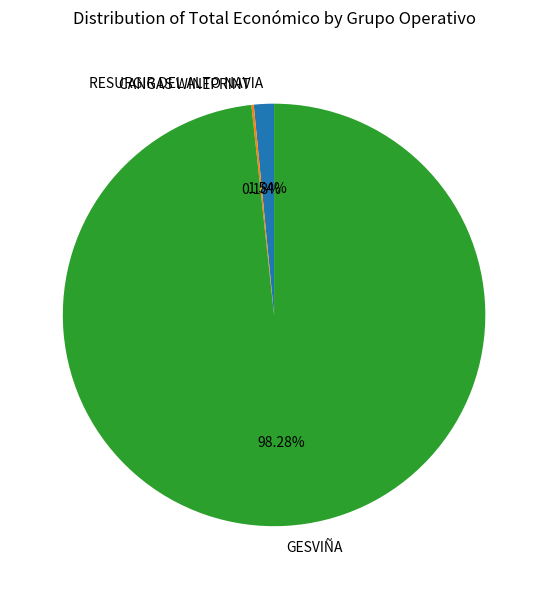

Which slice represents more than half of the pie?

GESVIÑA